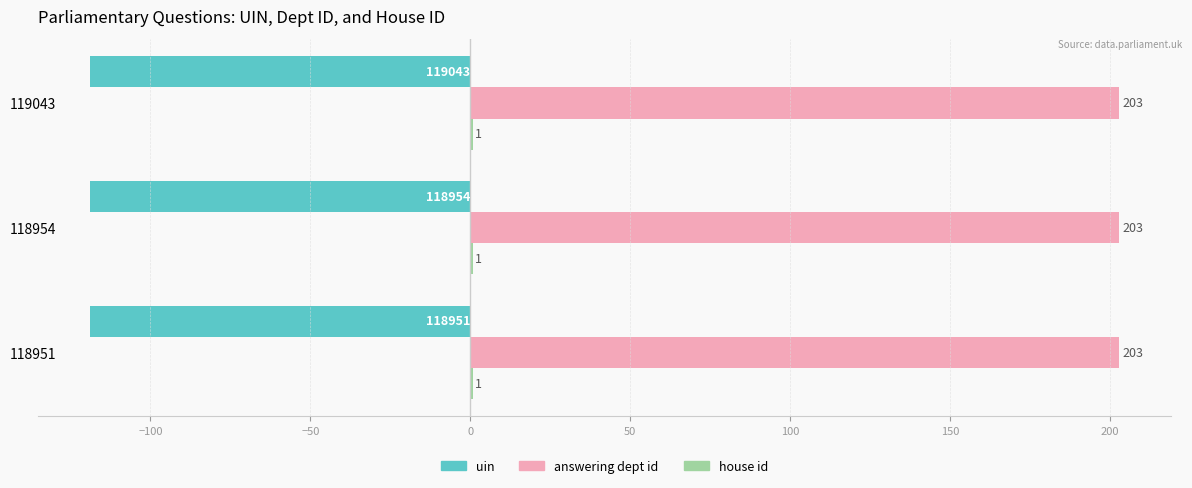

The value of answering dept id at 119043 is 203.0. True or false?

True